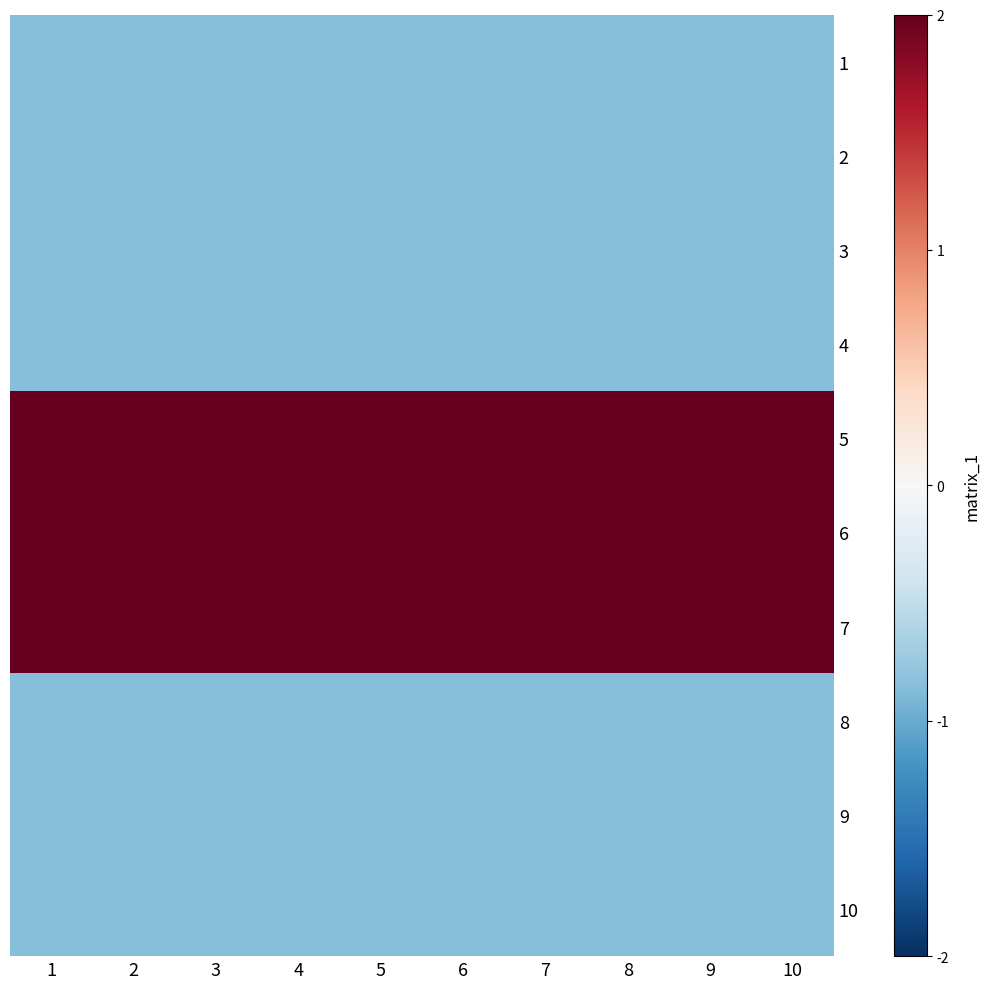

What is the minimum value shown in the chart?

-0.3